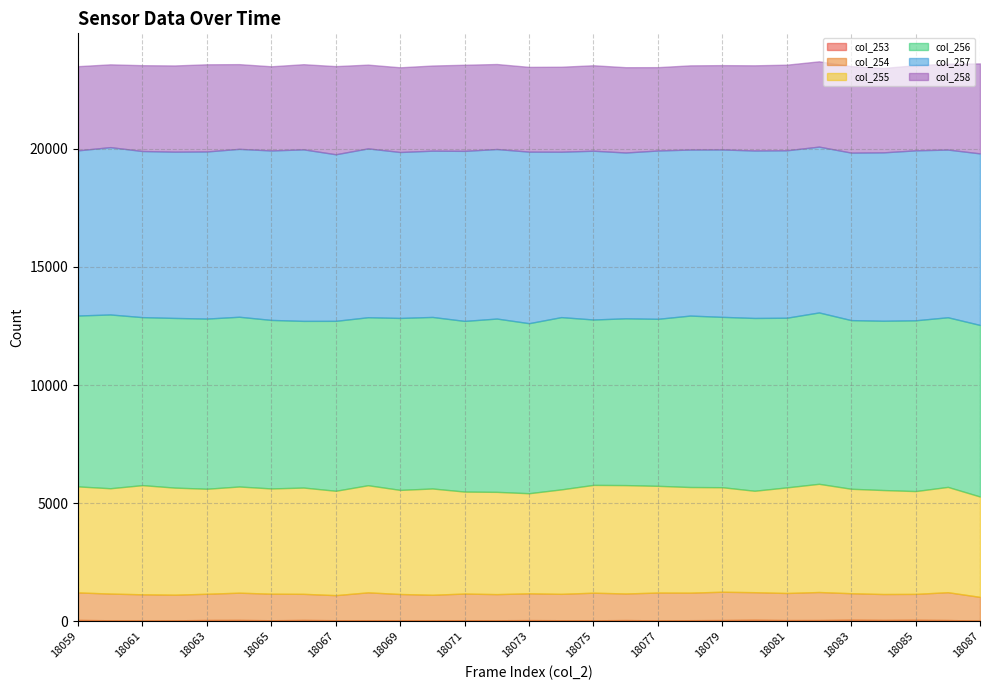

Does the chart have visible grid lines?

Yes